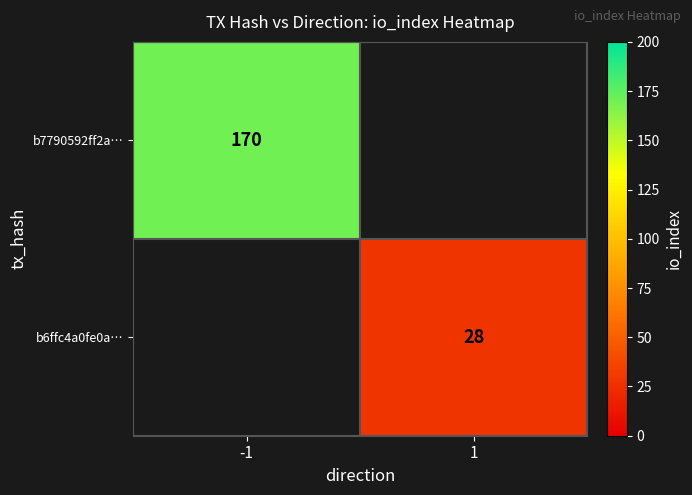

The value of b7790592ff2a… at -1 is 303. True or false?

False